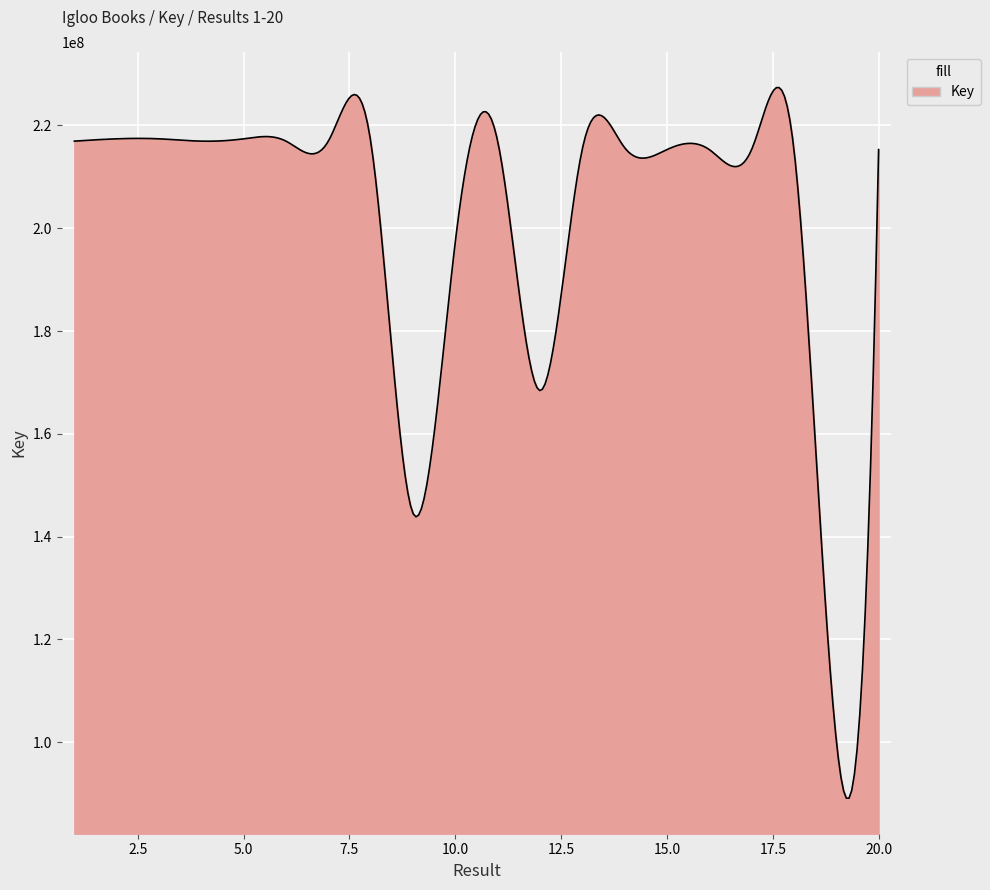

What is the difference between the maximum and minimum values?

138265859.6